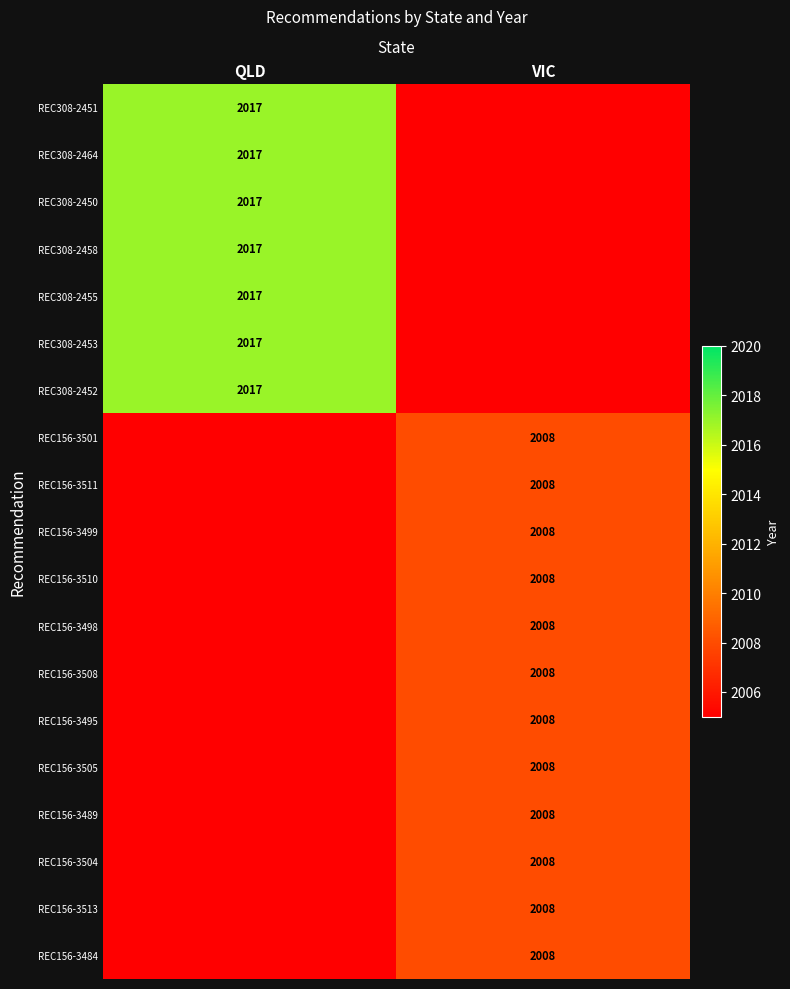

True or false: REC308-2464 has a value of 3077 at QLD.

False